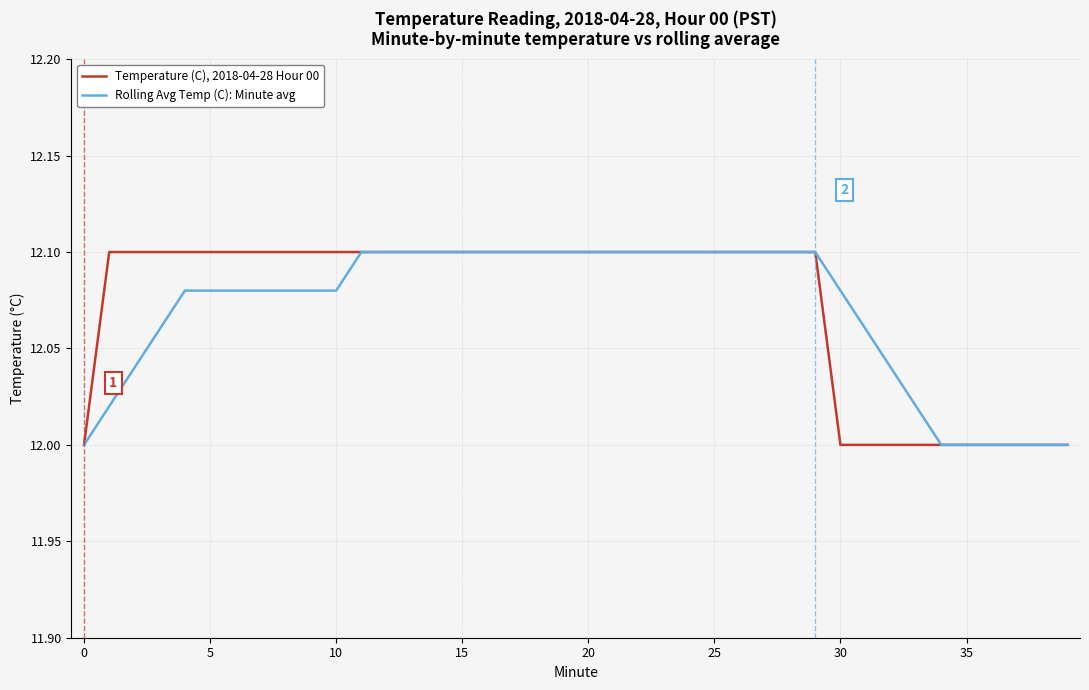

List the series in order of their overall mean, highest first.

Temperature (C), 2018-04-28 Hour 00, Rolling Avg Temp (C): Minute avg